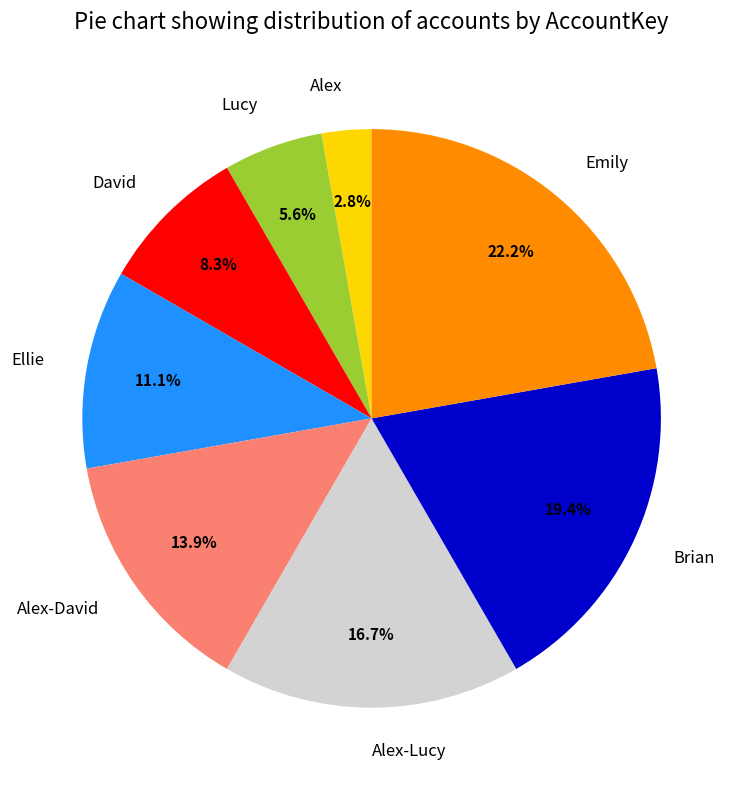

Combined, do Alex-Lucy and Alex account for over 50%?

No